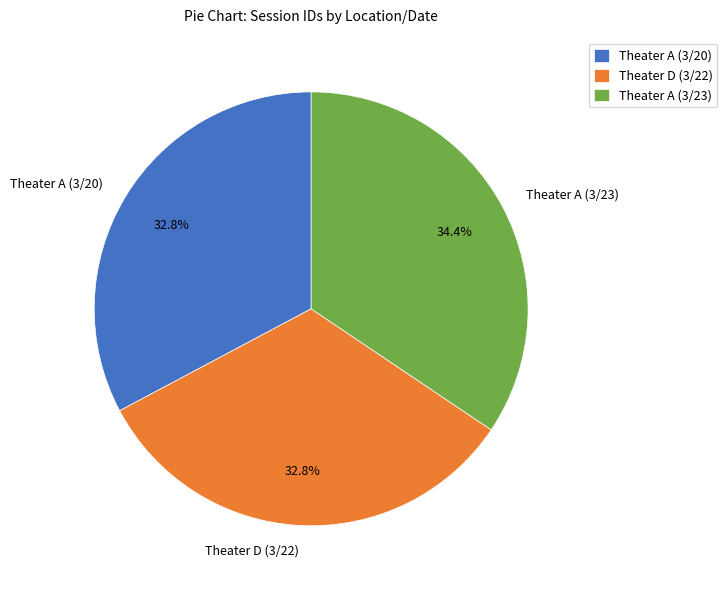

True or false: Theater A (3/20) accounts for 33% of the total.

True